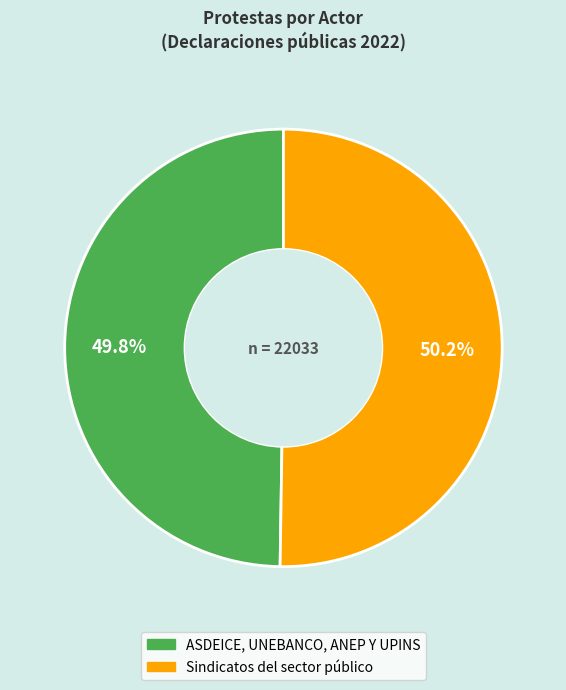

Rank the categories by value from lowest to highest.

ASDEICE, UNEBANCO, ANEP Y UPINS, Sindicatos del sector público